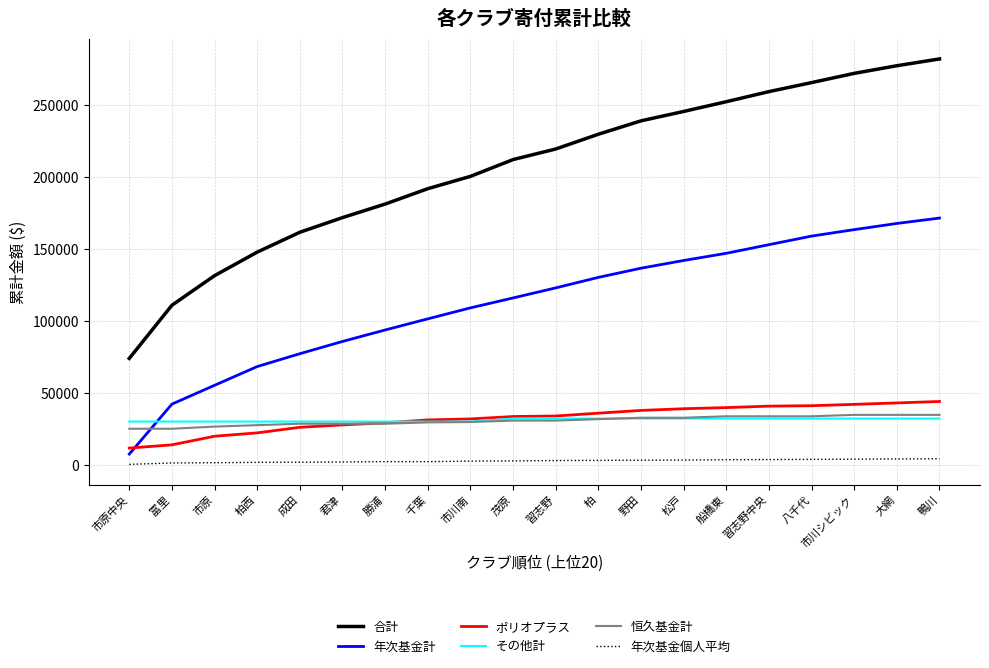

Count the number of categories in the chart.

20